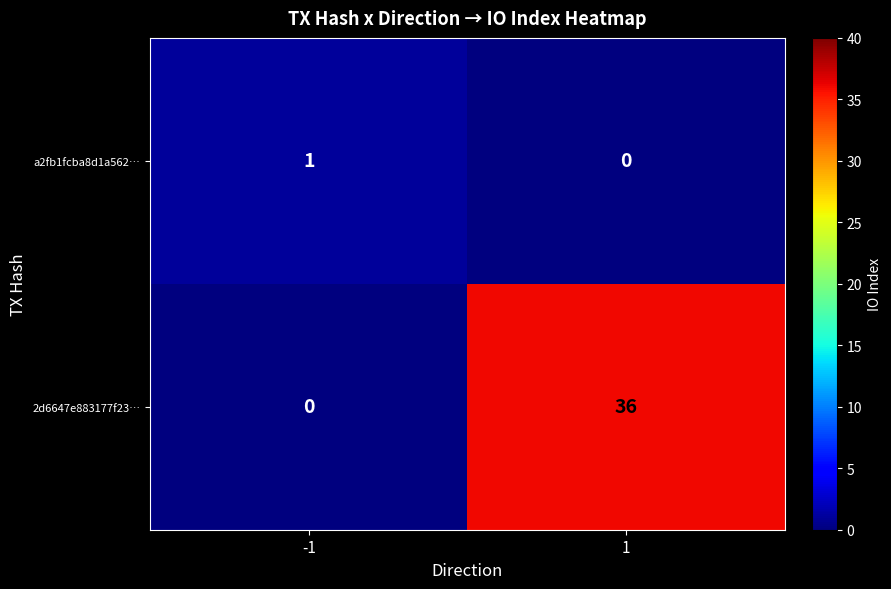

What is the difference between the highest and lowest values at -1?

1